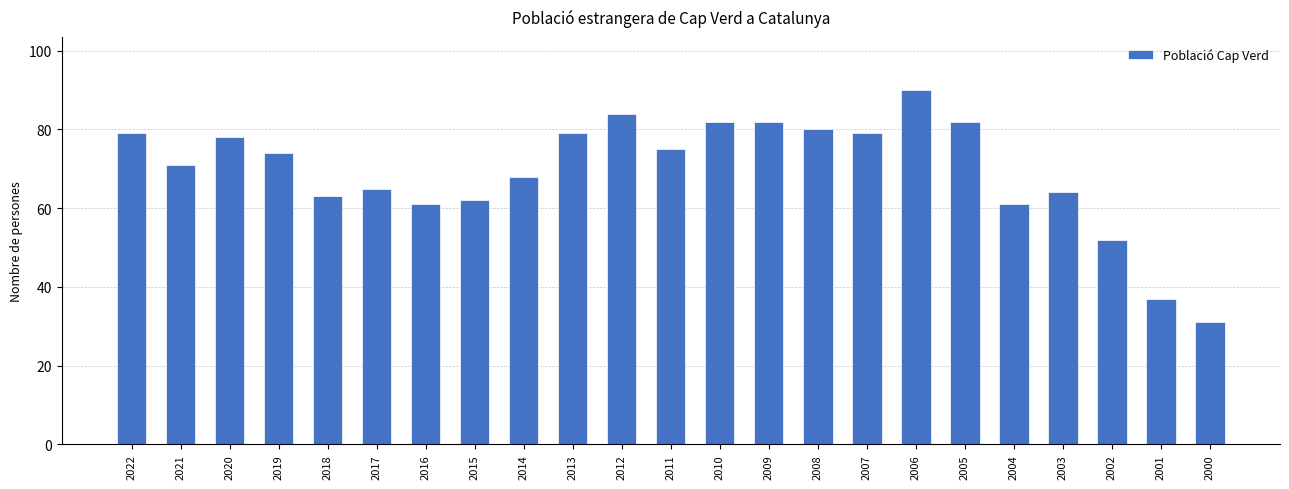

What is the sum of all values?

1599